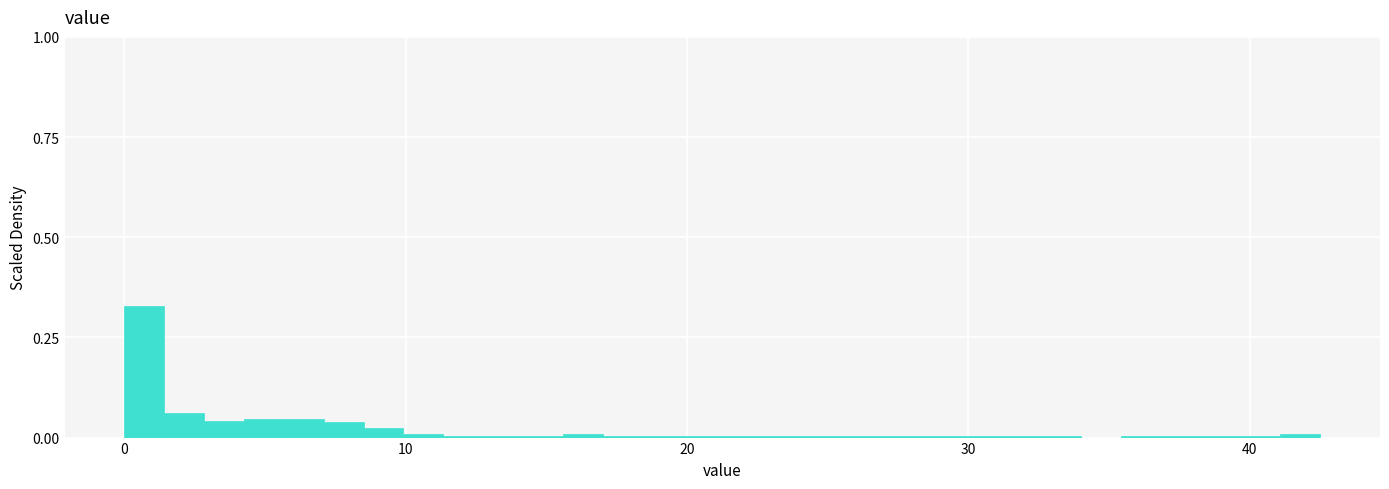

Read against the x-axis, roughly where is the centre of the tallest bar?

1